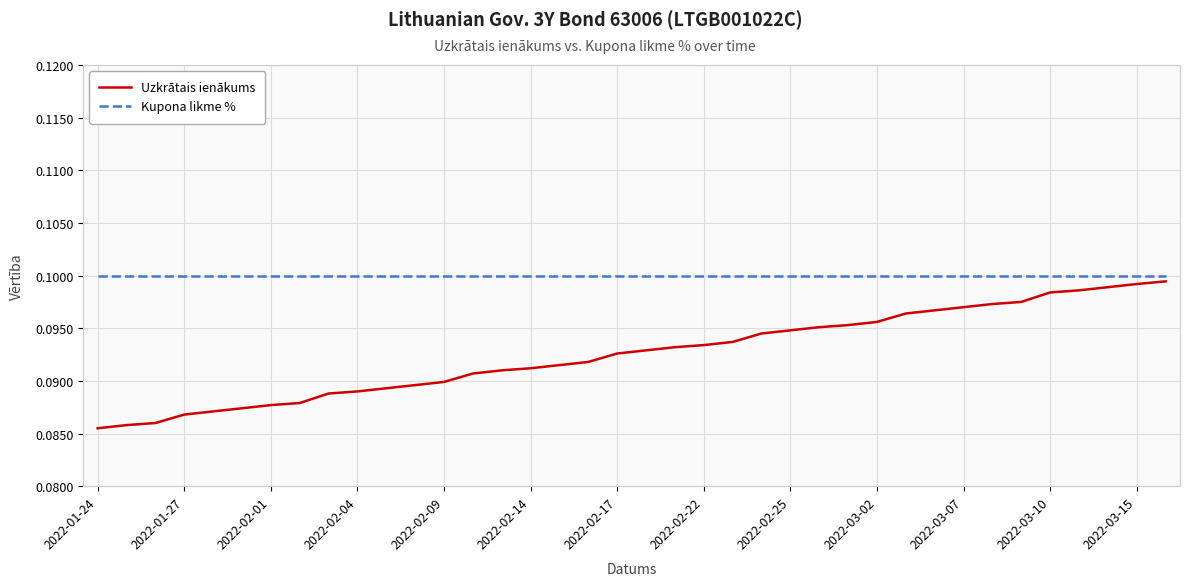

List the series in order of their overall mean, lowest first.

Uzkrātais ienākums, Kupona likme %